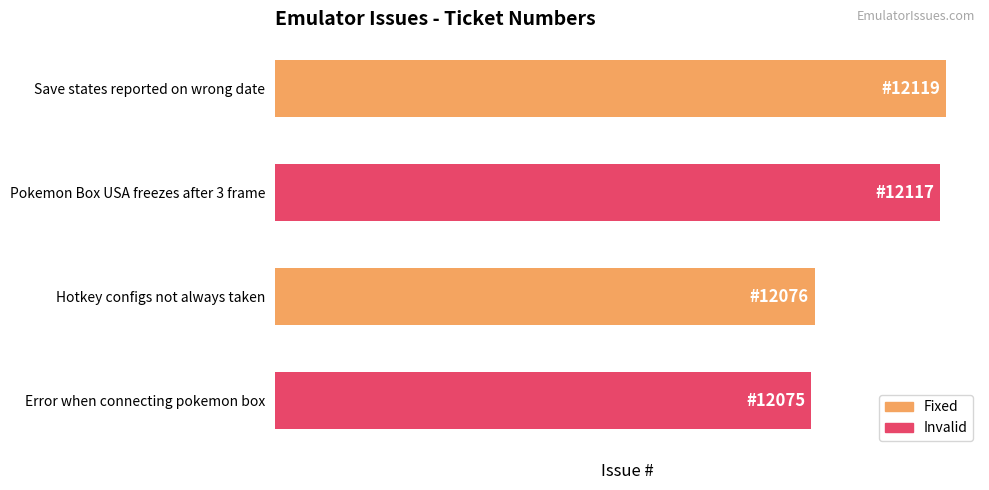

Does the chart contain any negative values?

No